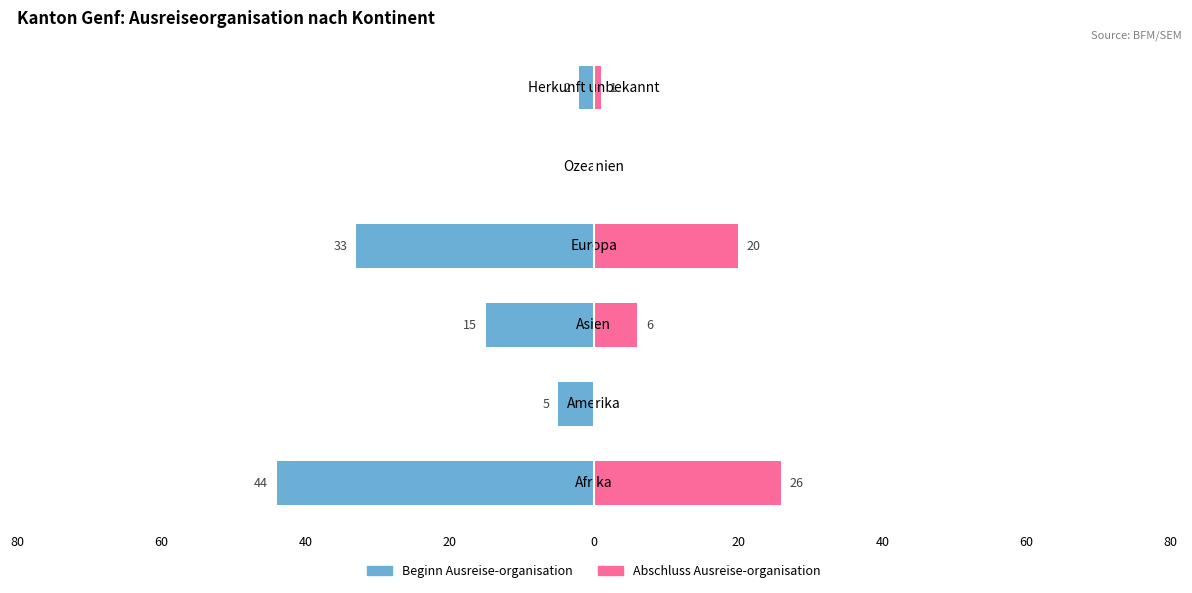

What is the value of the Beginn Ausreise-organisation bar at the 1st from the left?

-44